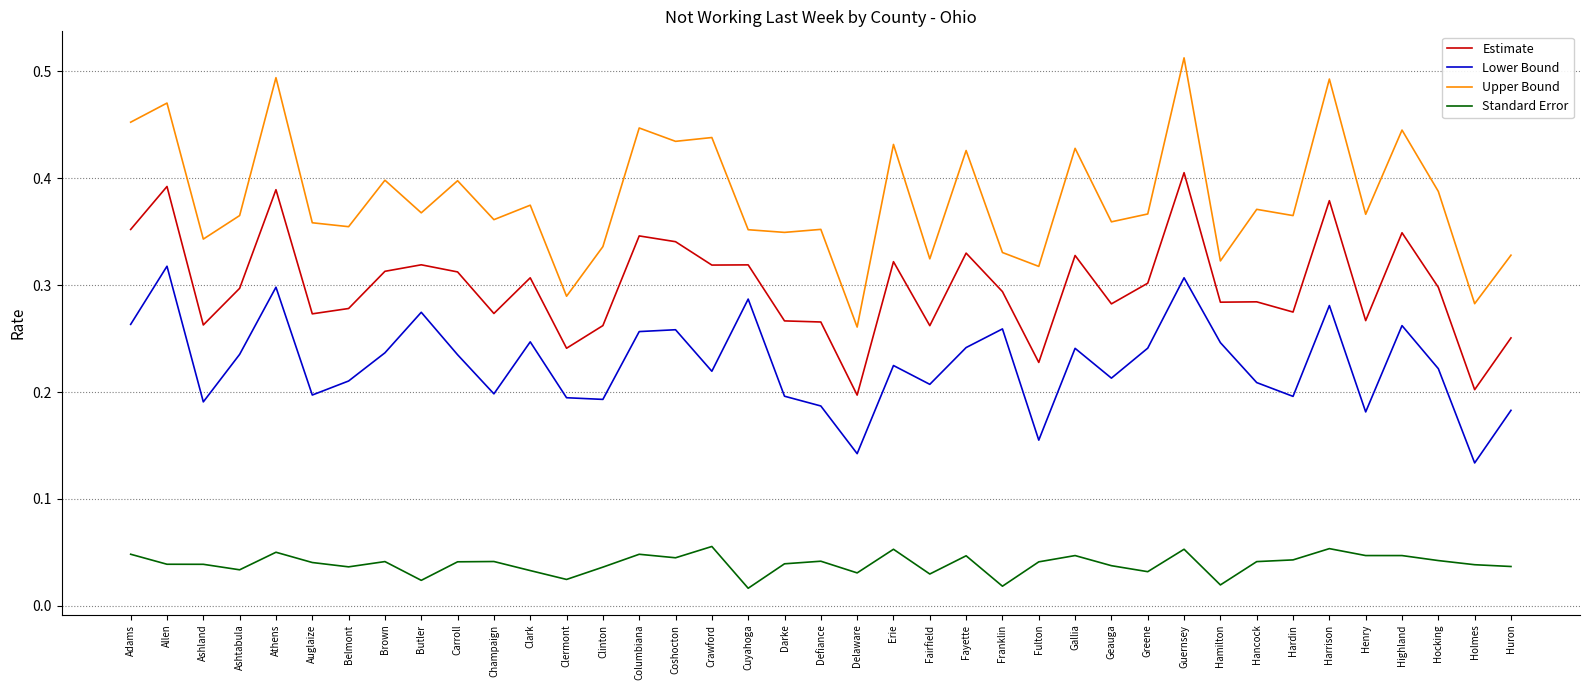

The Lower Bound series shows 0.1 at Guernsey. True or false?

False